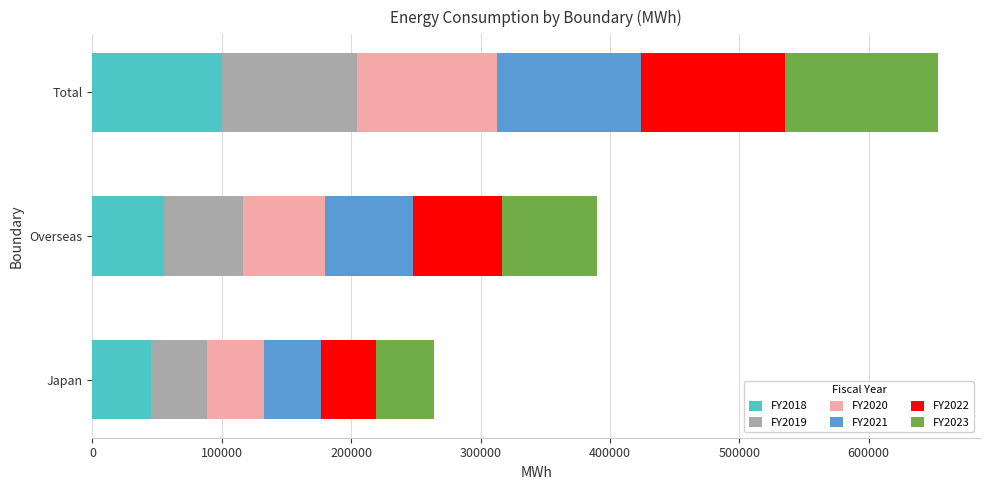

What is the difference between the FY2018 values at Overseas and Total?

45338.2